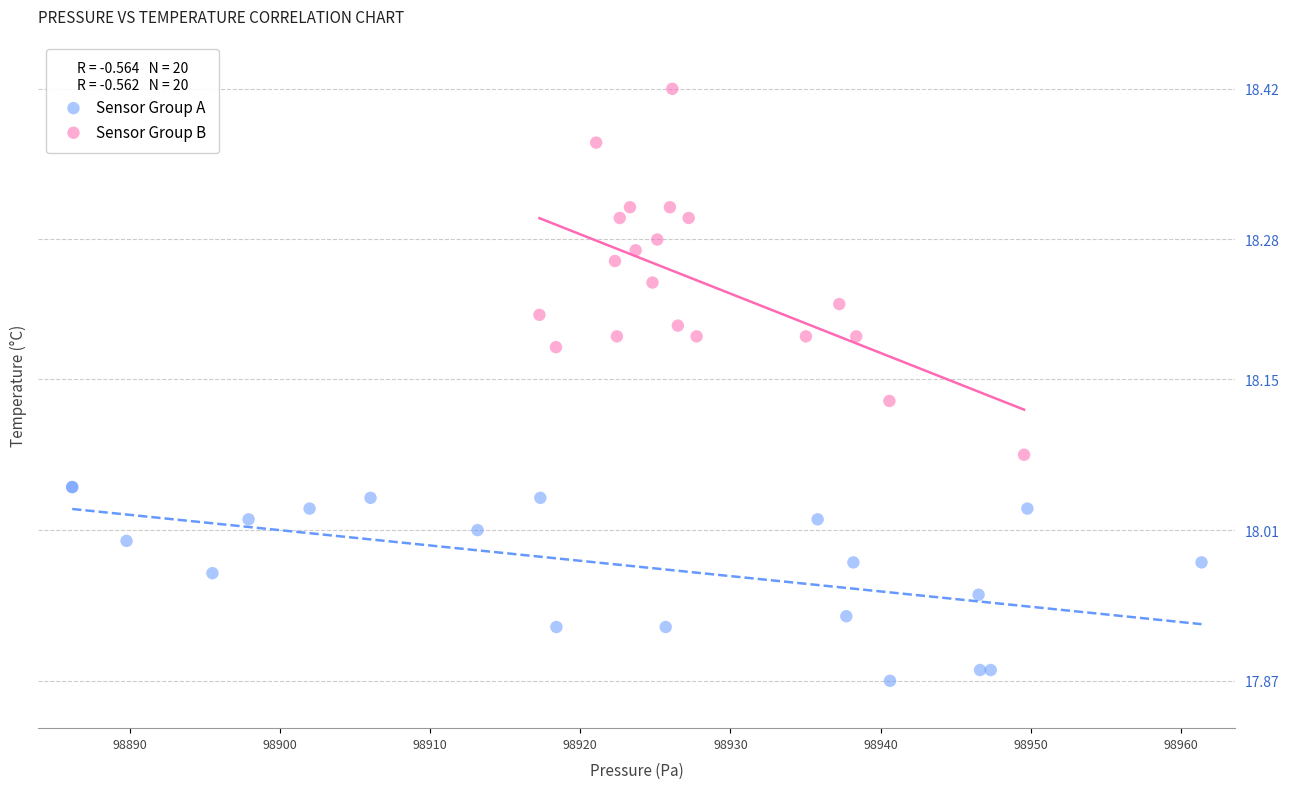

Which series has the widest spread of Y values?

Sensor Group B